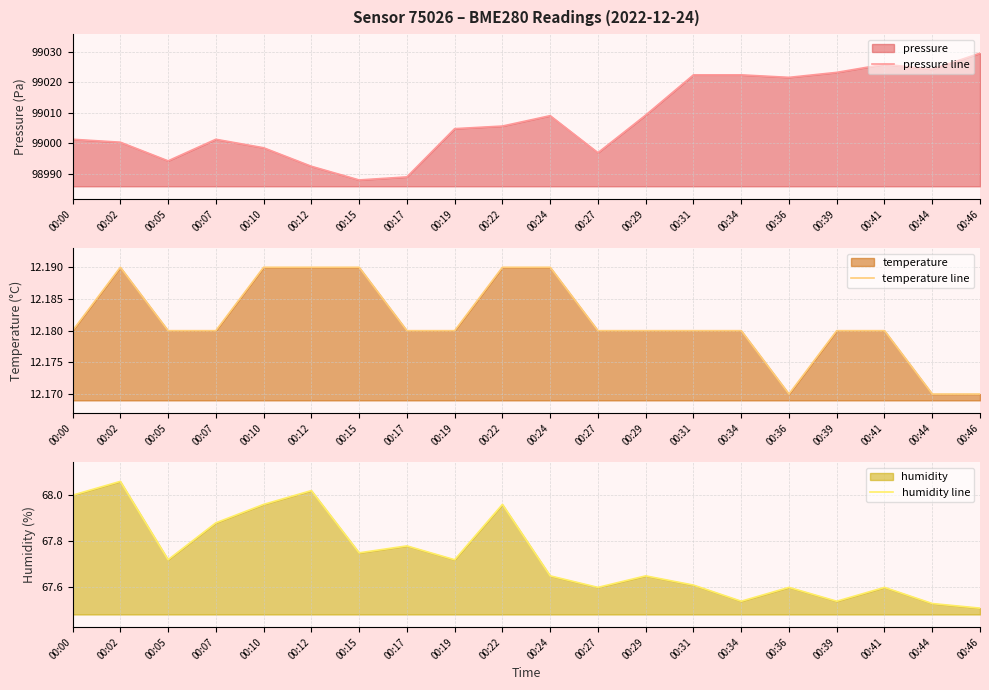

Which category has the highest value across all series?

00:46